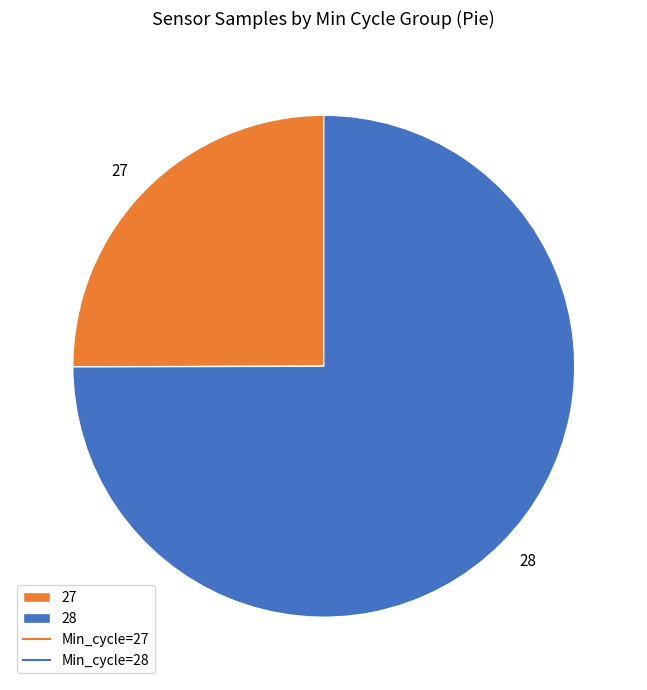

Which slice represents more than half of the pie?

28